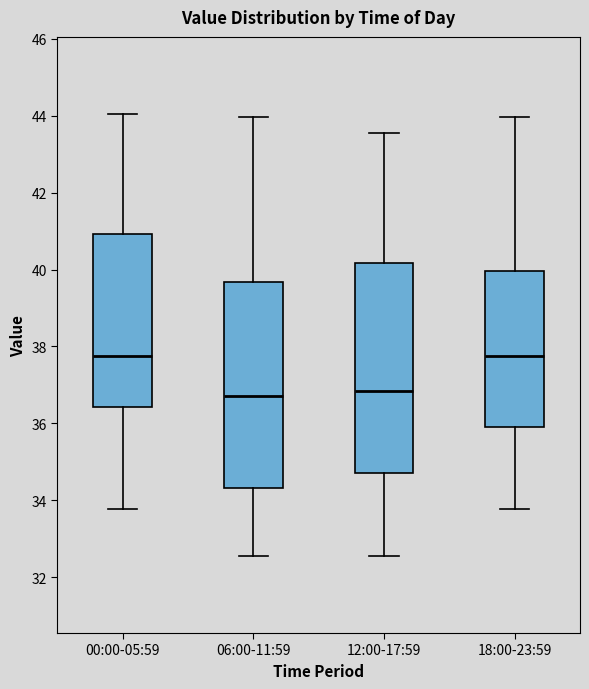

Reading left to right, transcribe this box plot: for each box, give where its median line is, the range the box spans, and where its two whiskers end, as read against the y-axis. The values are not printed on the chart, so give them approximately, as read against the axis.

00:00-05:59: median 37.8, box 36.4 to 41.0, whiskers 33.8 to 44.0
06:00-11:59: median 36.8, box 34.4 to 39.6, whiskers 32.6 to 44.0
12:00-17:59: median 36.8, box 34.8 to 40.2, whiskers 32.6 to 43.6
18:00-23:59: median 37.8, box 36.0 to 40.0, whiskers 33.8 to 44.0